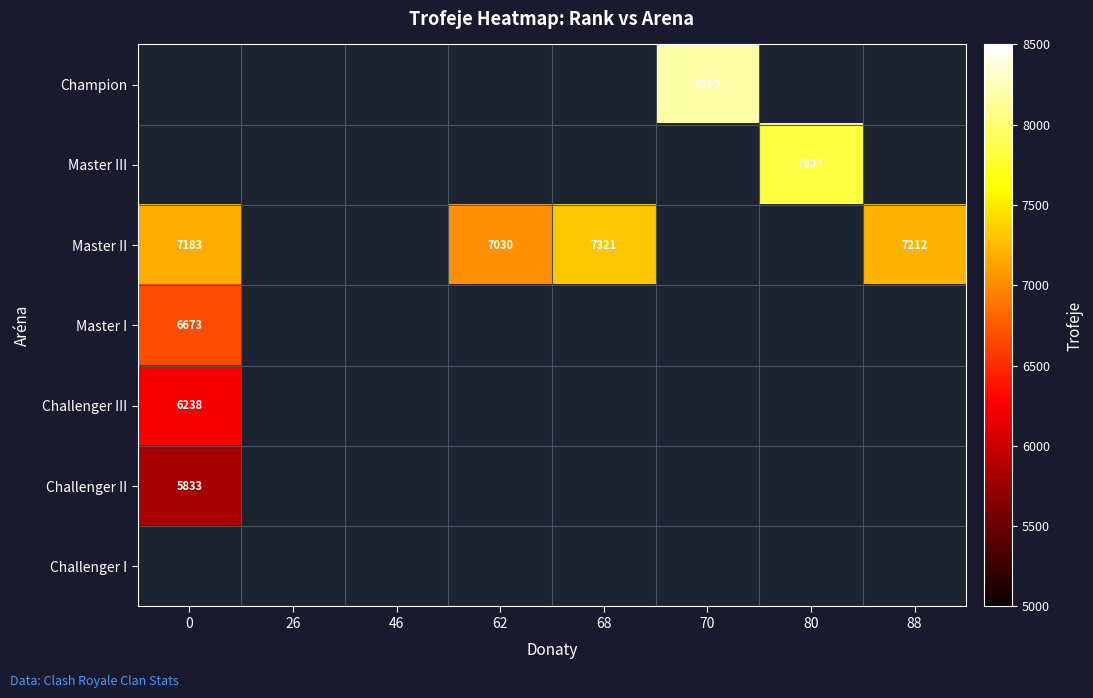

Is it true that Master I equals 4528.2 at 0?

False